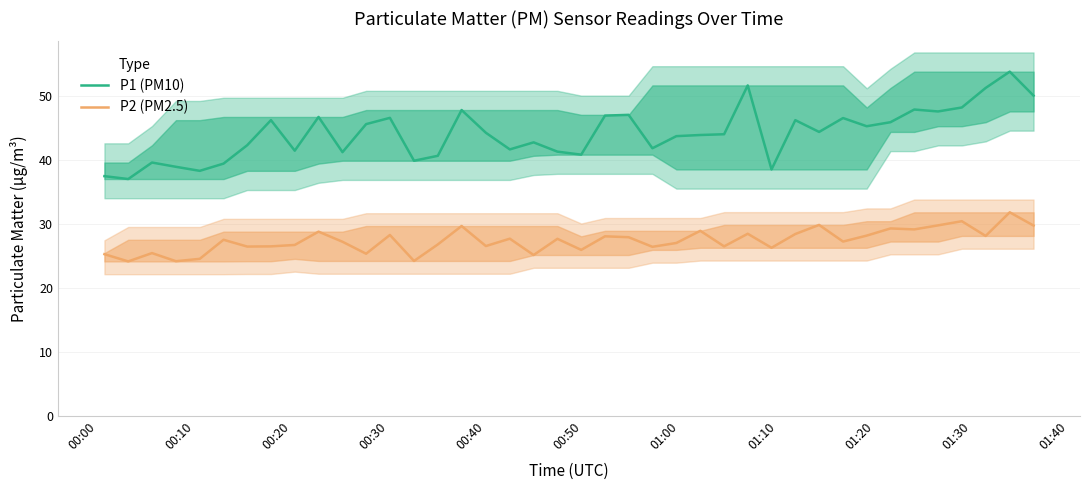

Rank the series by their average value, from highest to lowest.

P1 (PM10), P2 (PM2.5)